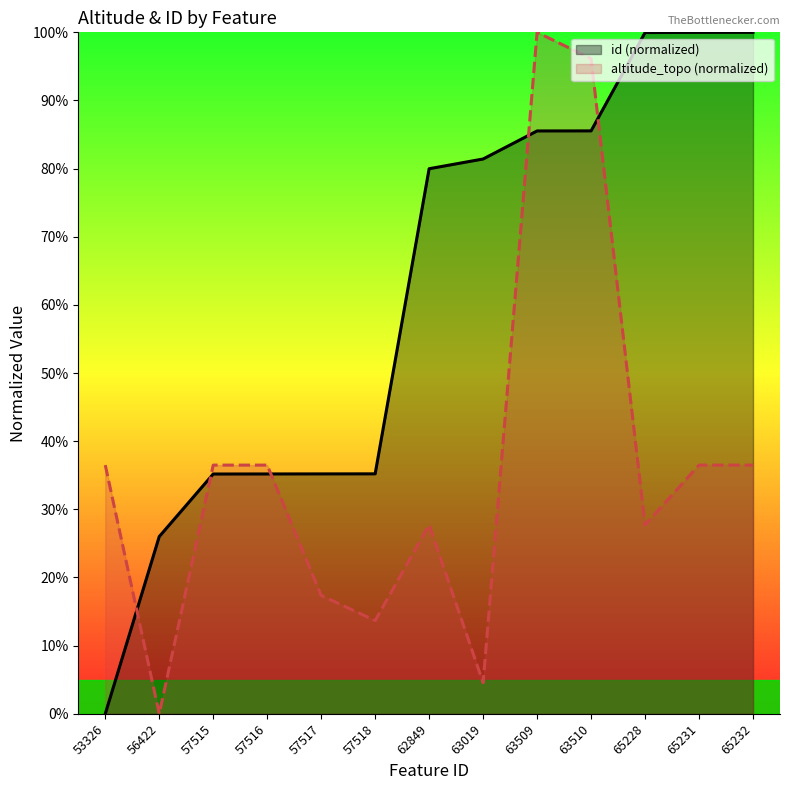

Which series ends up on top after the final intersection of id (normalized) and altitude_topo (normalized)?

id (normalized)